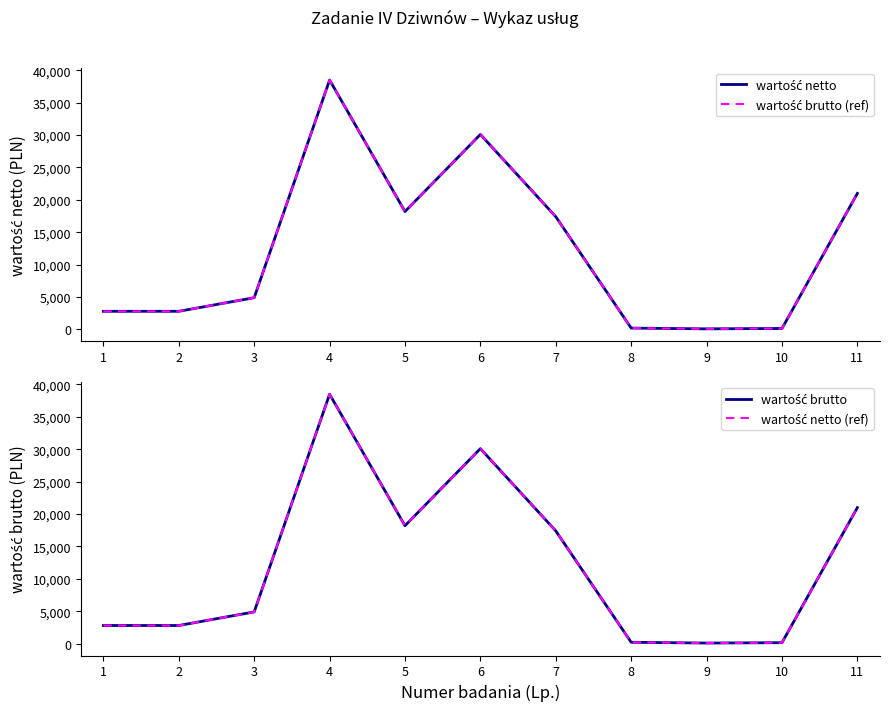

Where is the first local maximum for wartość netto (ref)?

4